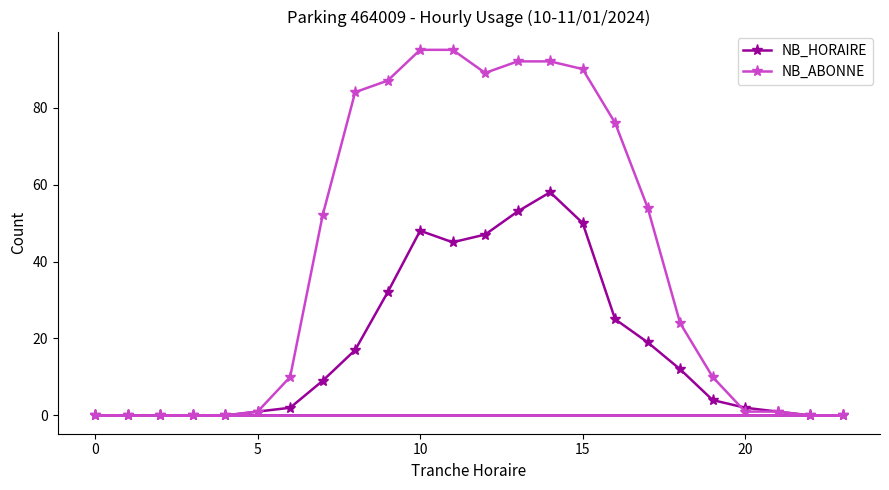

True or false: NB_HORAIRE has a value of 2 at 20.

True